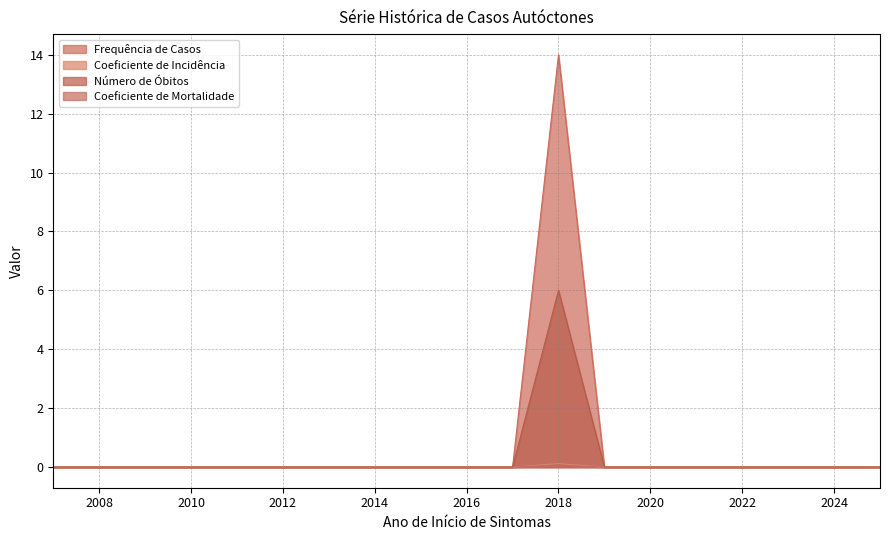

What is the difference between the maximum and minimum values in the Número de Óbitos series?

6.0